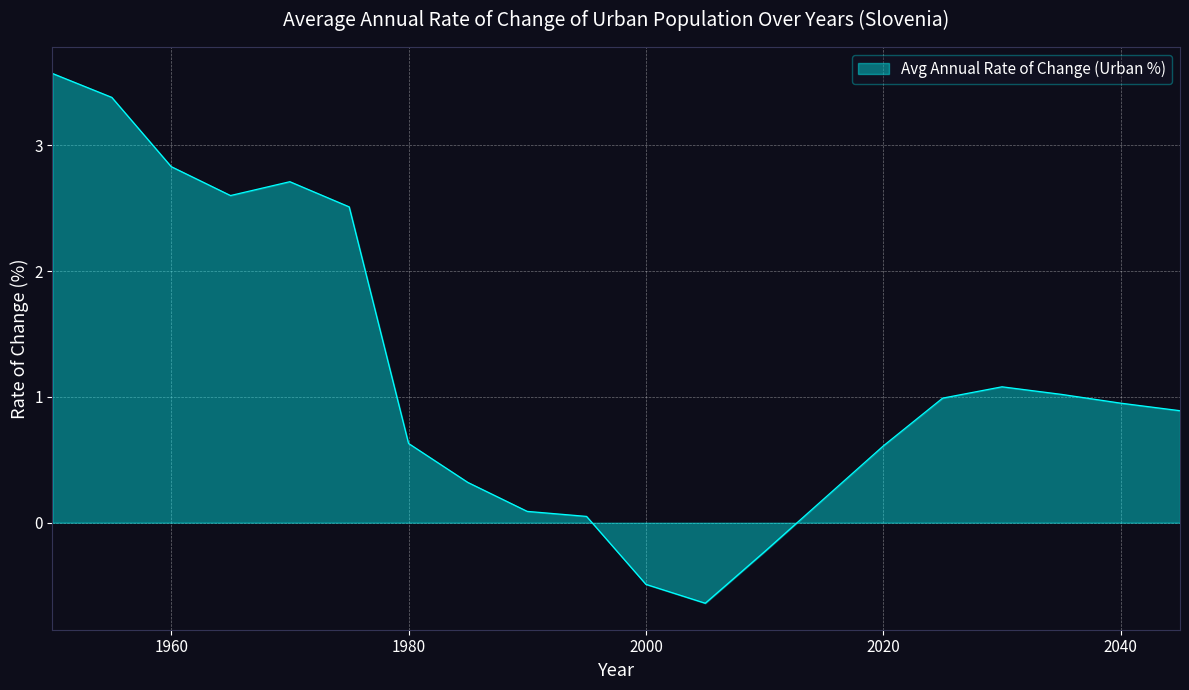

What is the minimum value shown in the chart?

-0.6